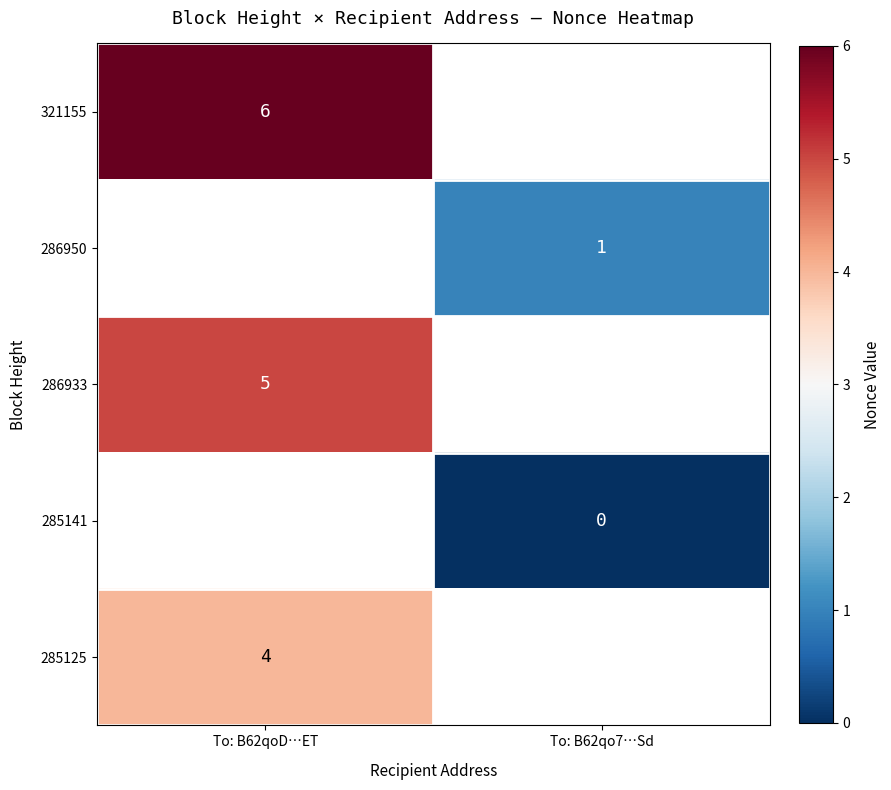

The 286933 series shows 2.2 at To: B62qoD…ET. True or false?

False